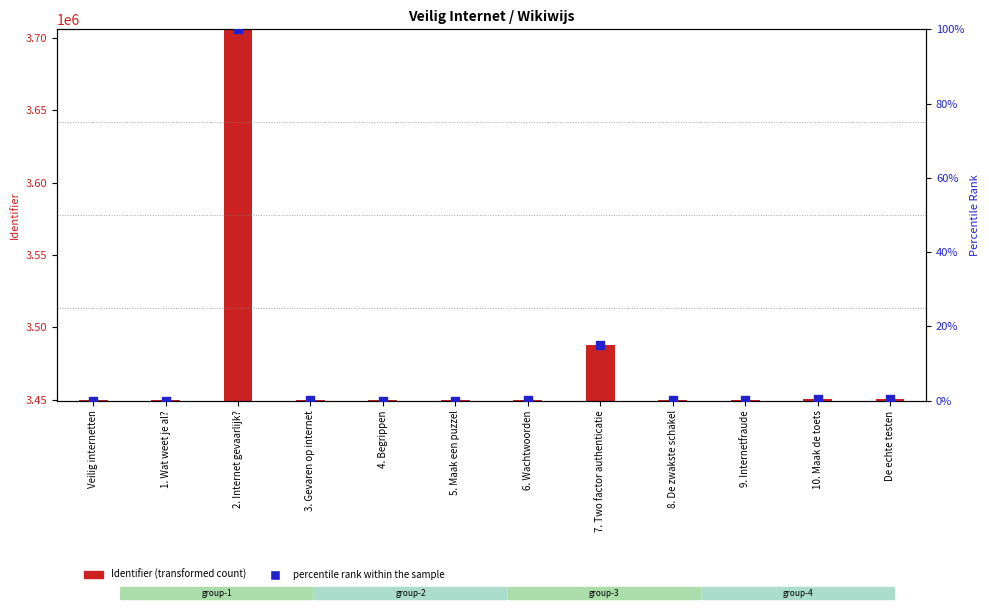

What is the total value across all series at 5. Maak een puzzel?

3449538.0